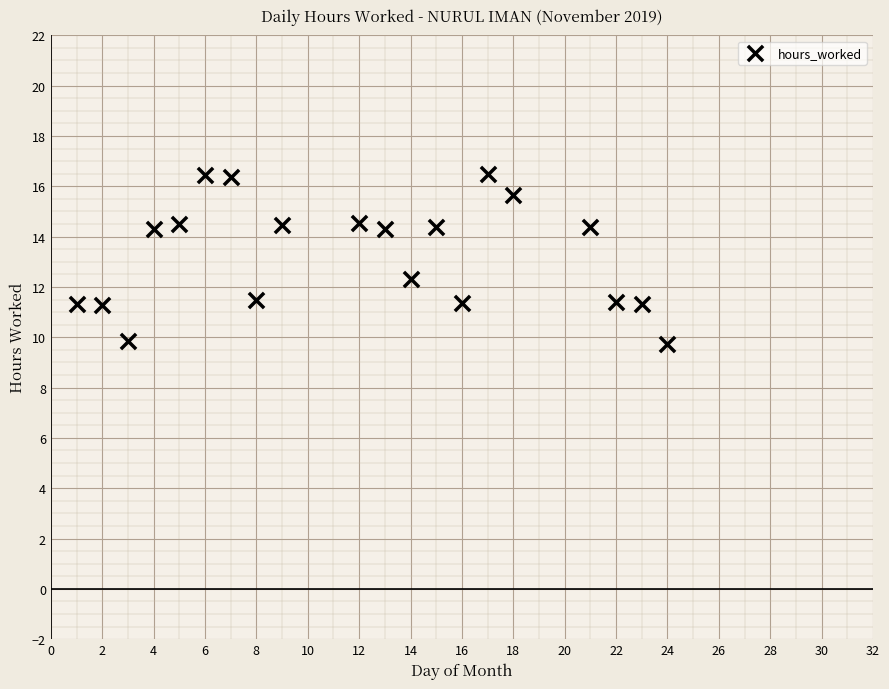

What is the range of X values (max minus min)?

23.0